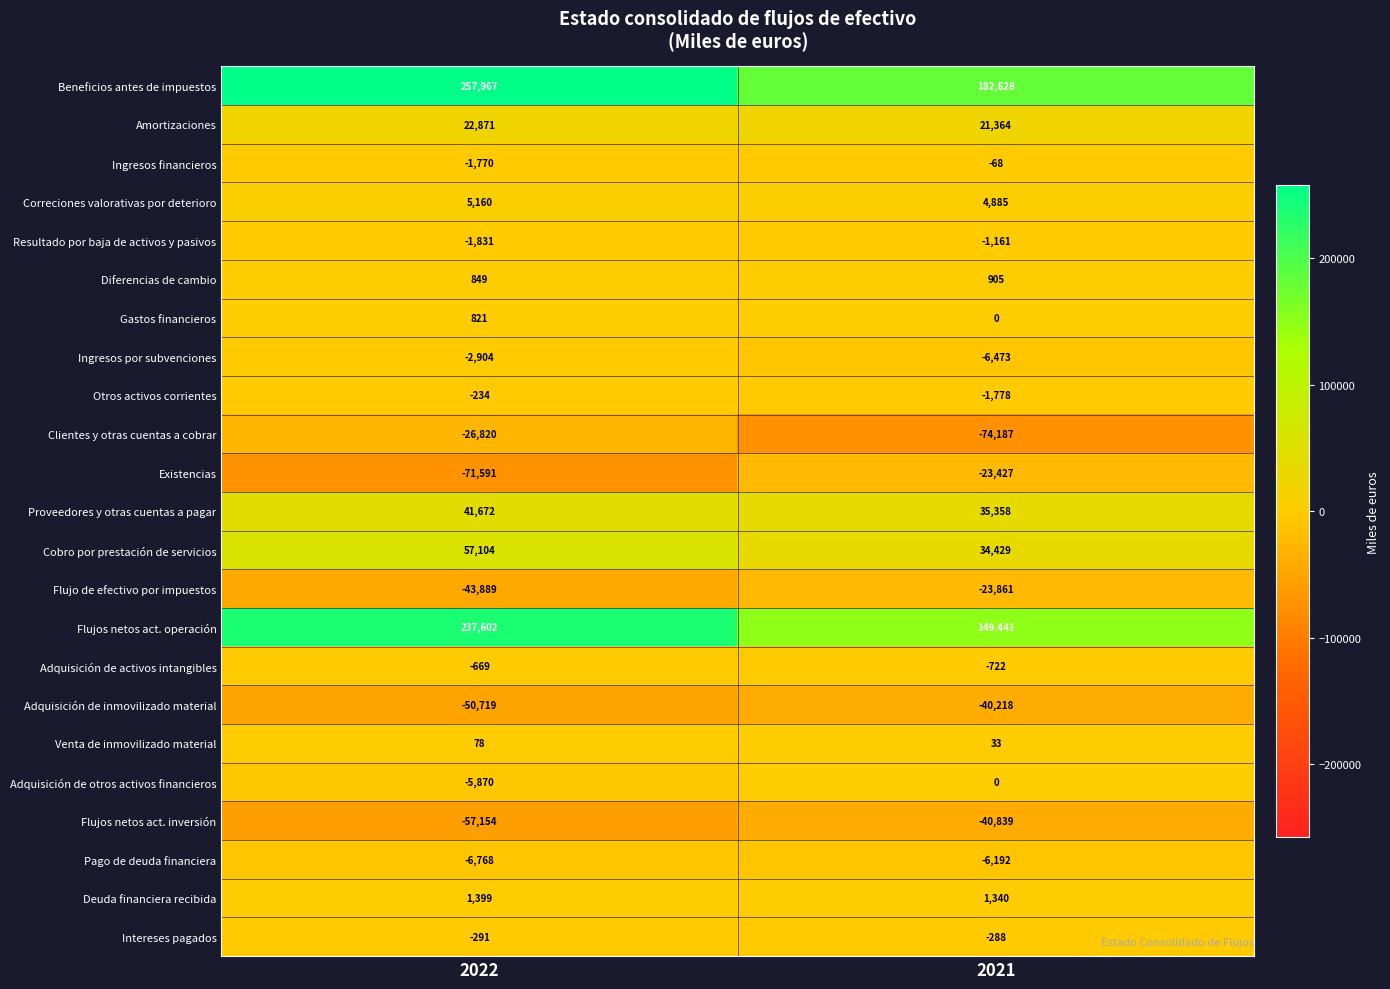

What is the total value across all series at 2021?

211169